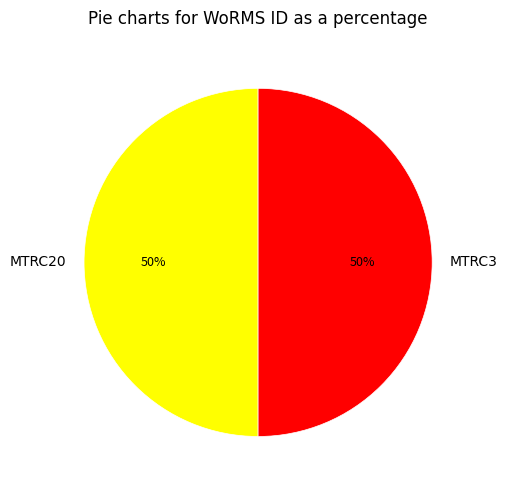

To the nearest percent, what is the combined percentage of MTRC3 and MTRC20?

100%